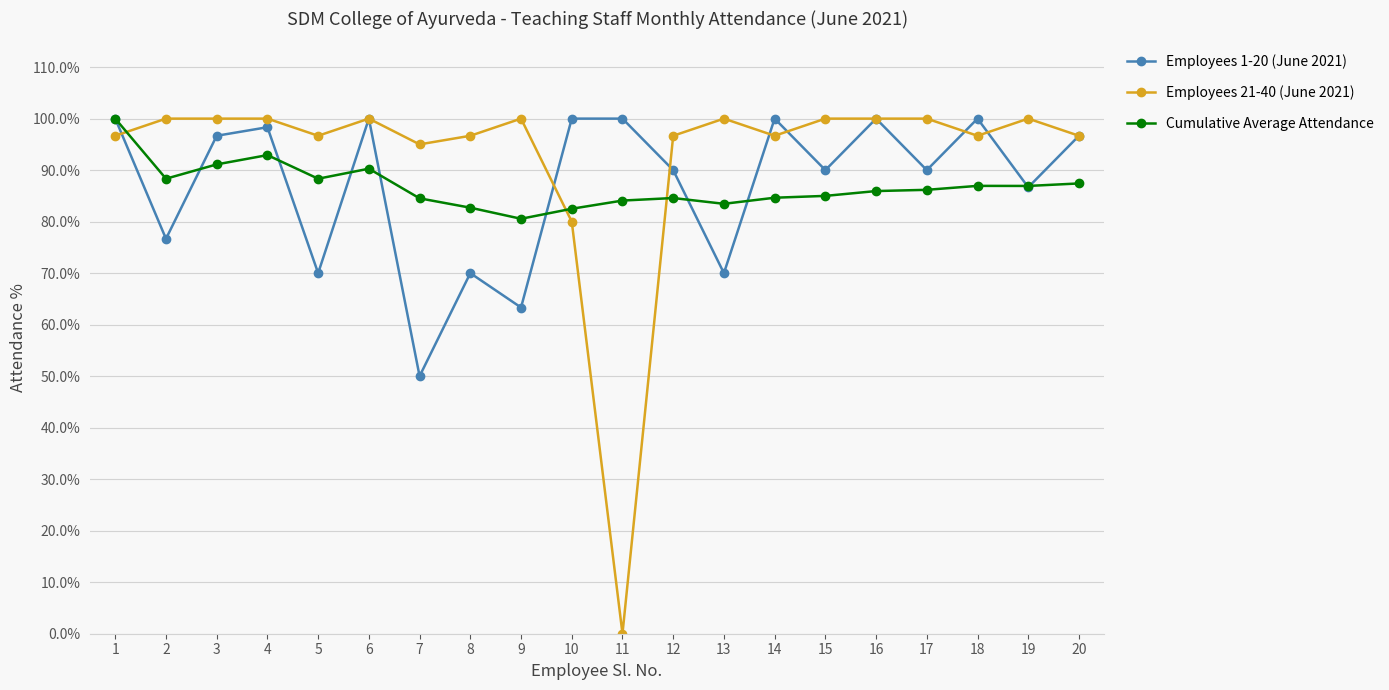

What is the value of the Employees 21-40 (June 2021) point at the 3rd from the left?

100.0